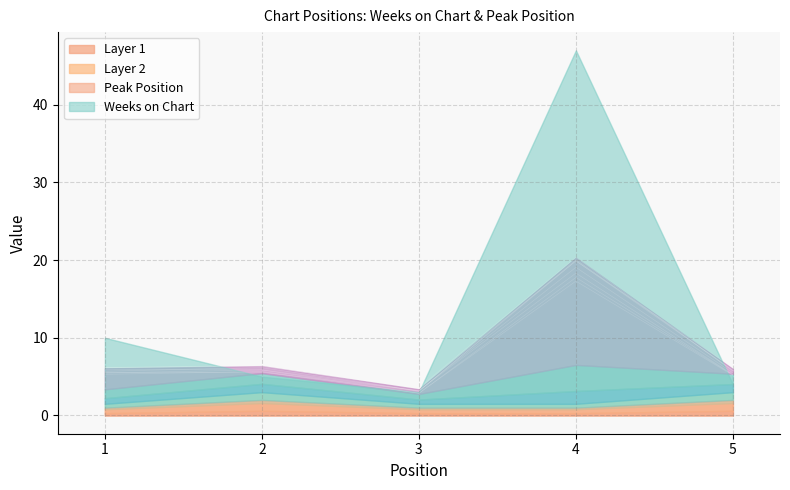

What is the approximate value at 5?

5.7